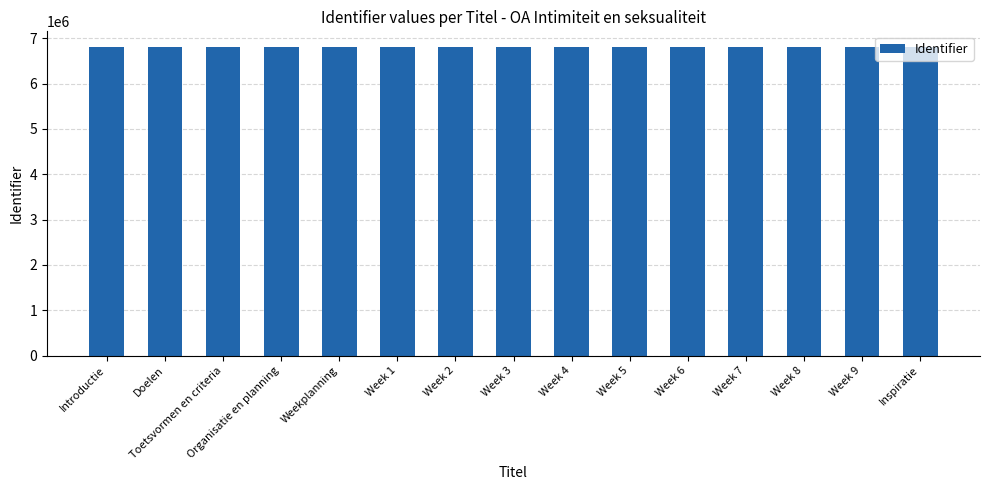

Approximately how many times larger is the value at Organisatie en planning compared to Inspiratie?

1.0